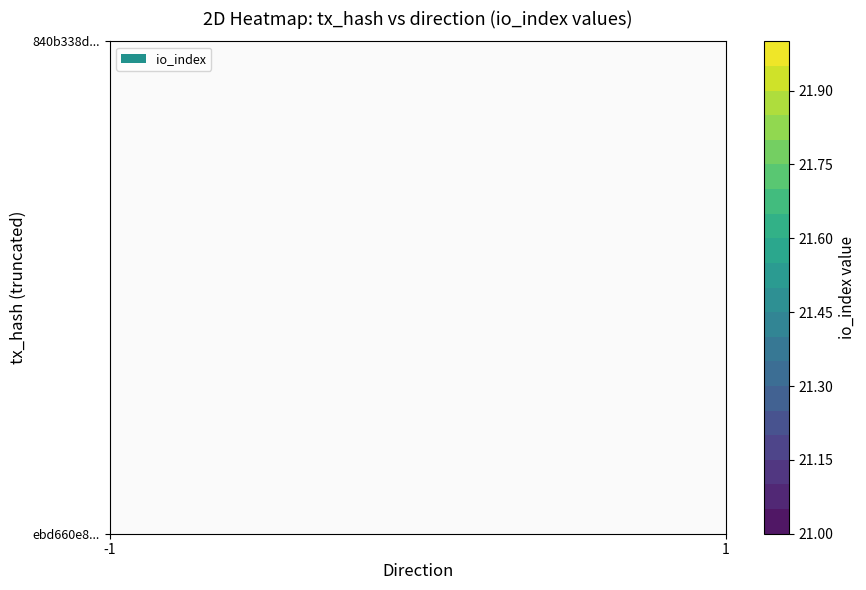

What is the highest value of the ebd660e8d382fa6b90e30220c9446b51c35aebd series?

21